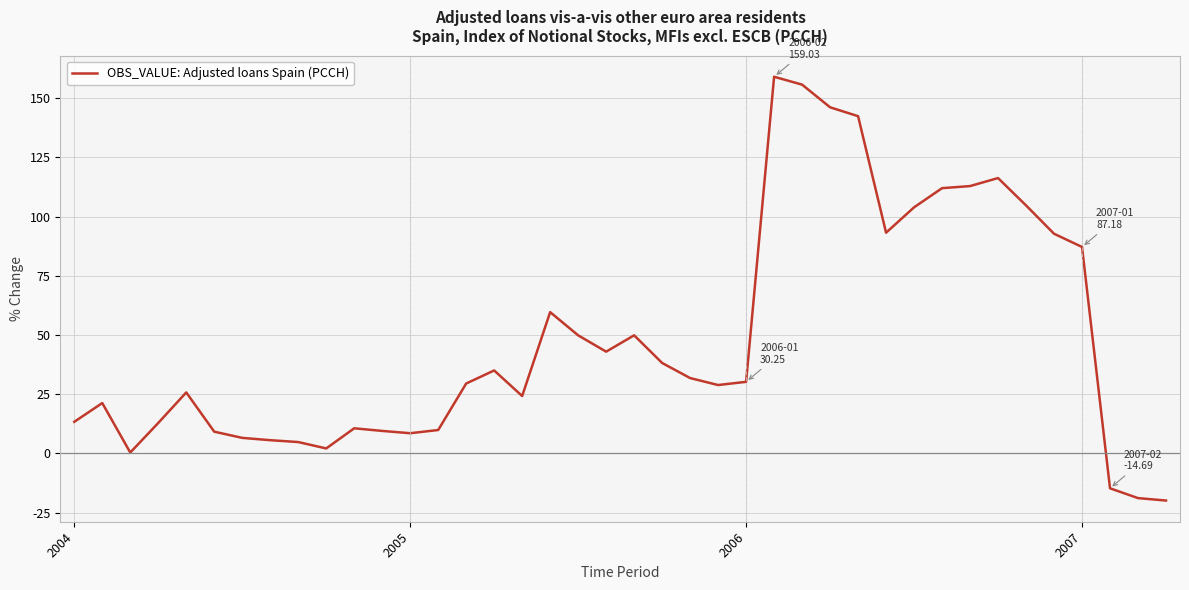

How many values are below 30?

20